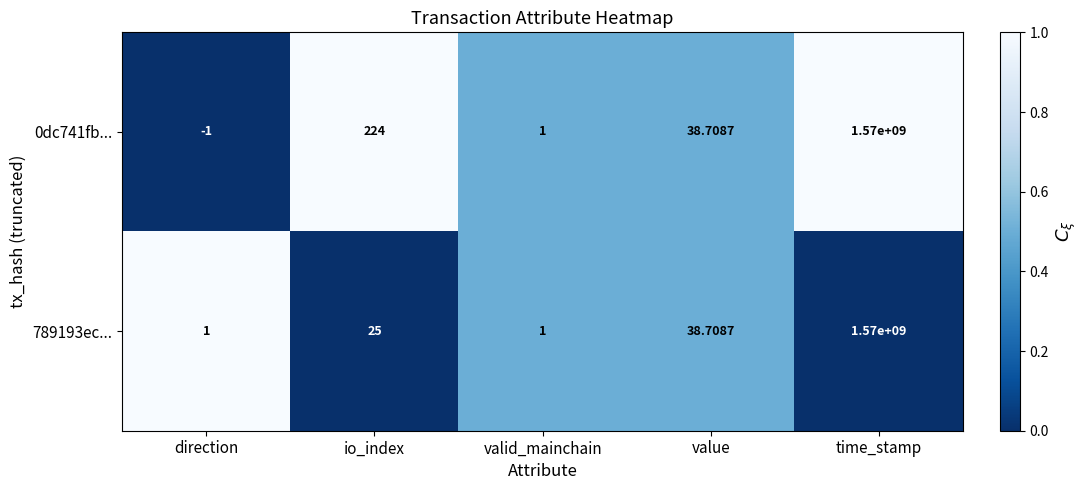

Which series has the largest total across all categories?

0dc741fb...